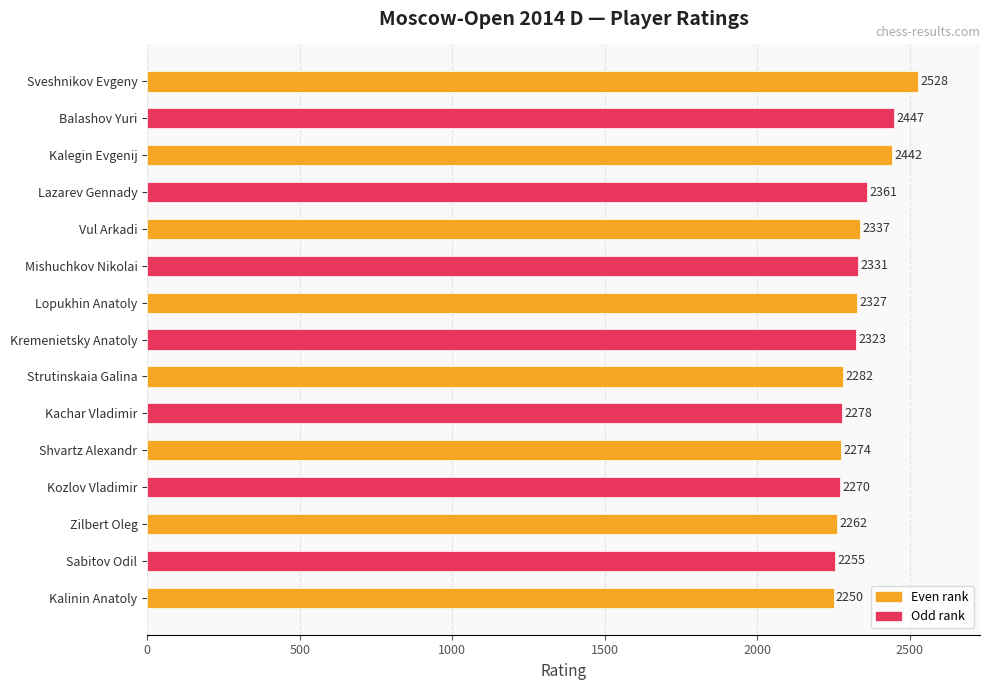

Which has a higher value, Kalinin Anatoly or Sabitov Odil?

Sabitov Odil